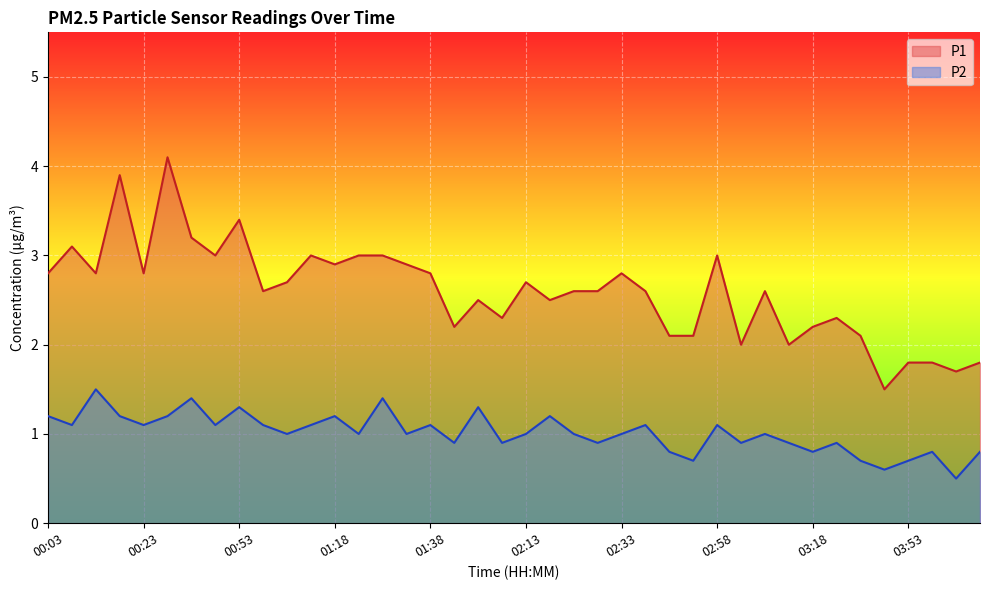

Read the P1 value at 03:13.

2.0